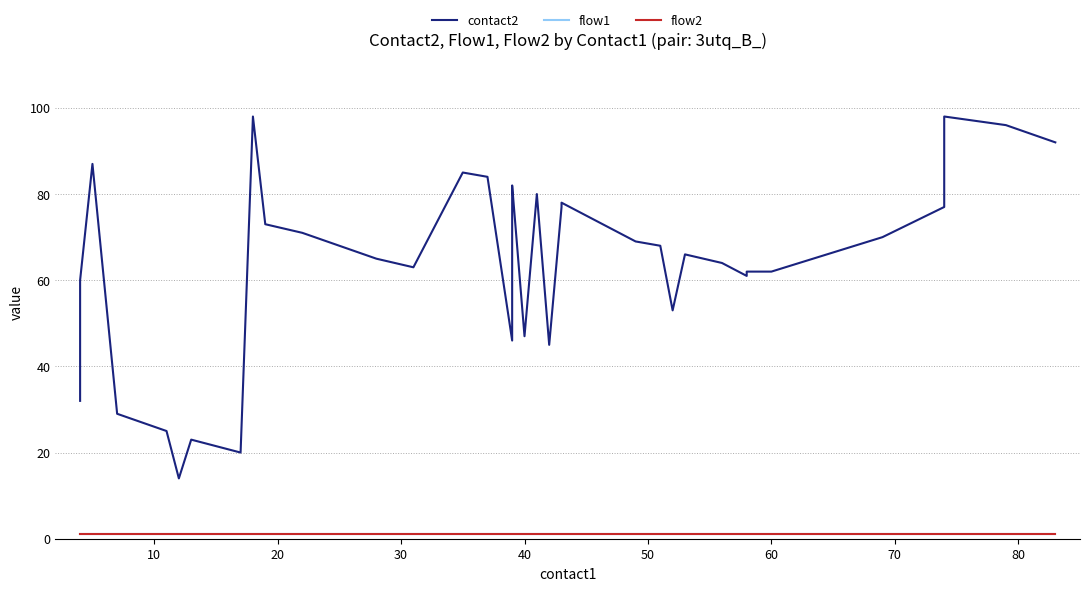

Is the value of flow1 at 50 greater than the value of flow2 at 23?

No